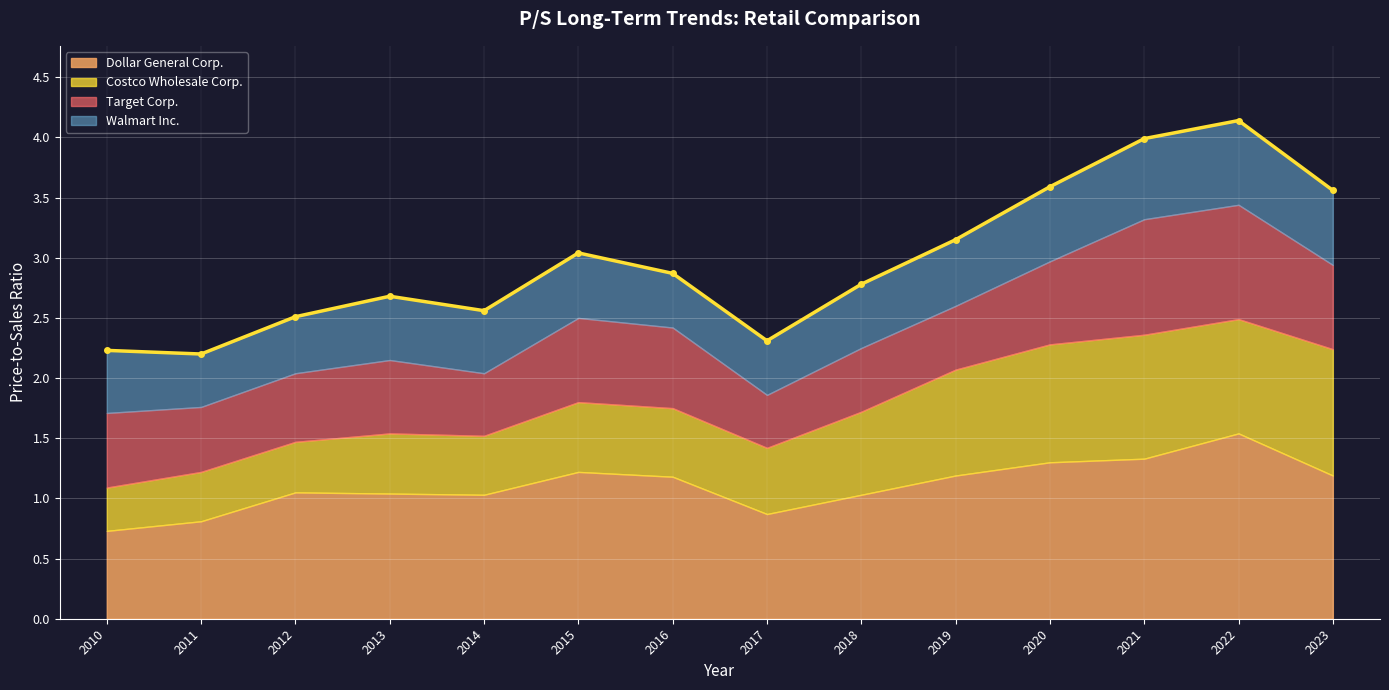

What is the difference between the second highest and minimum values in the Walmart Inc. series?

0.2